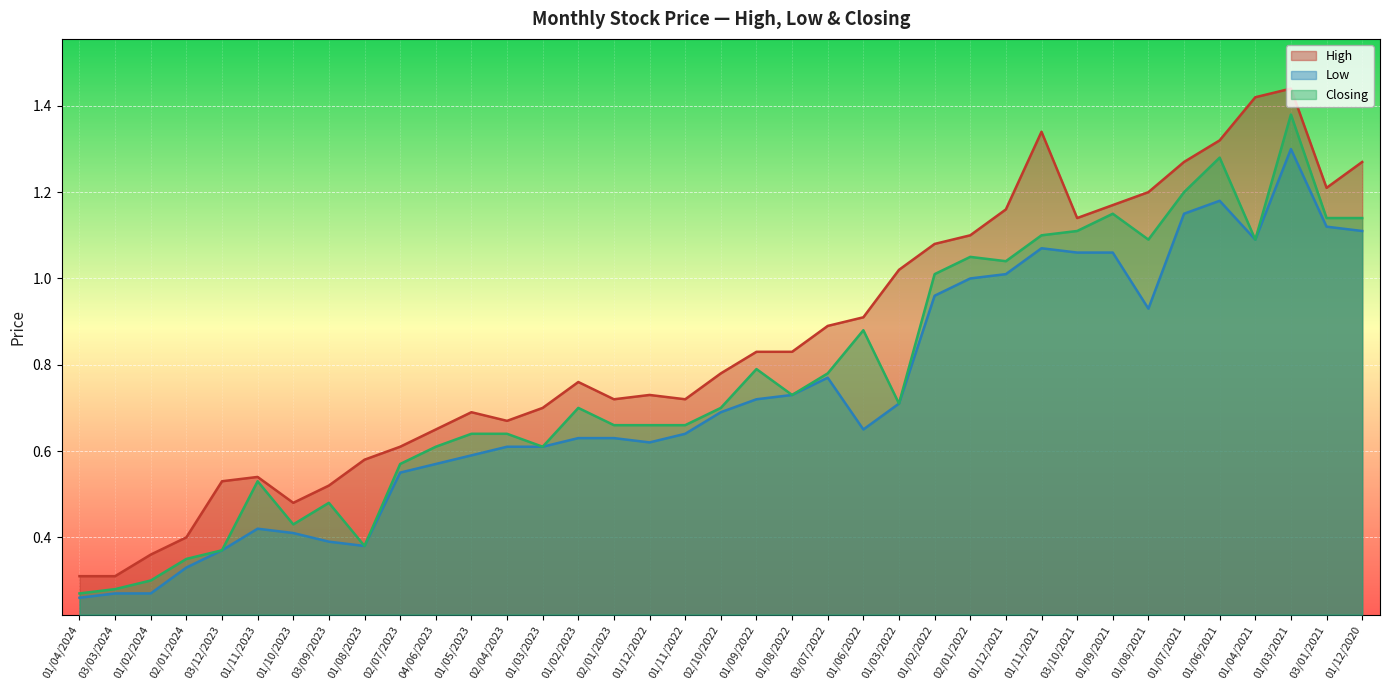

How many interior local peaks does the Low series have?

5